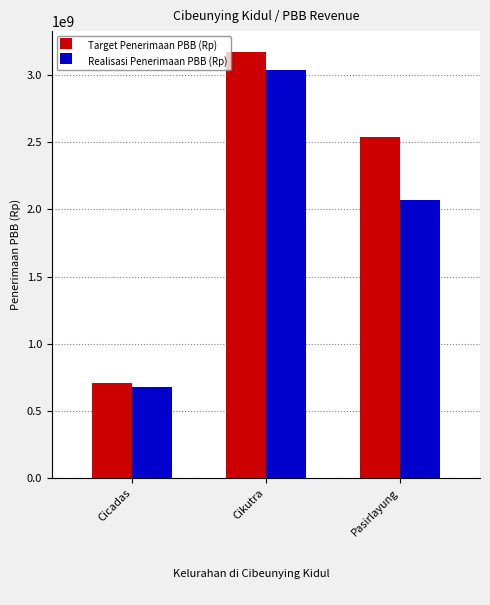

What is the total value across all series at Pasirlayung?

4609205653